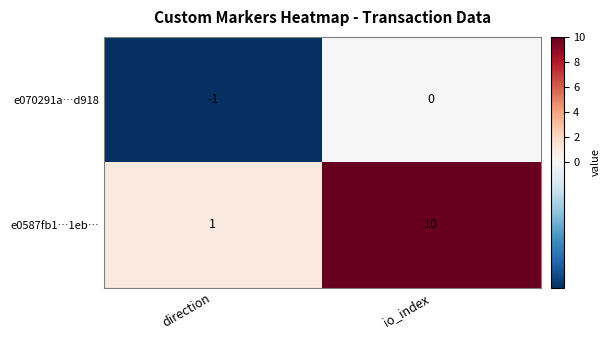

How many data points in e070291a…d918 are less than 0?

1